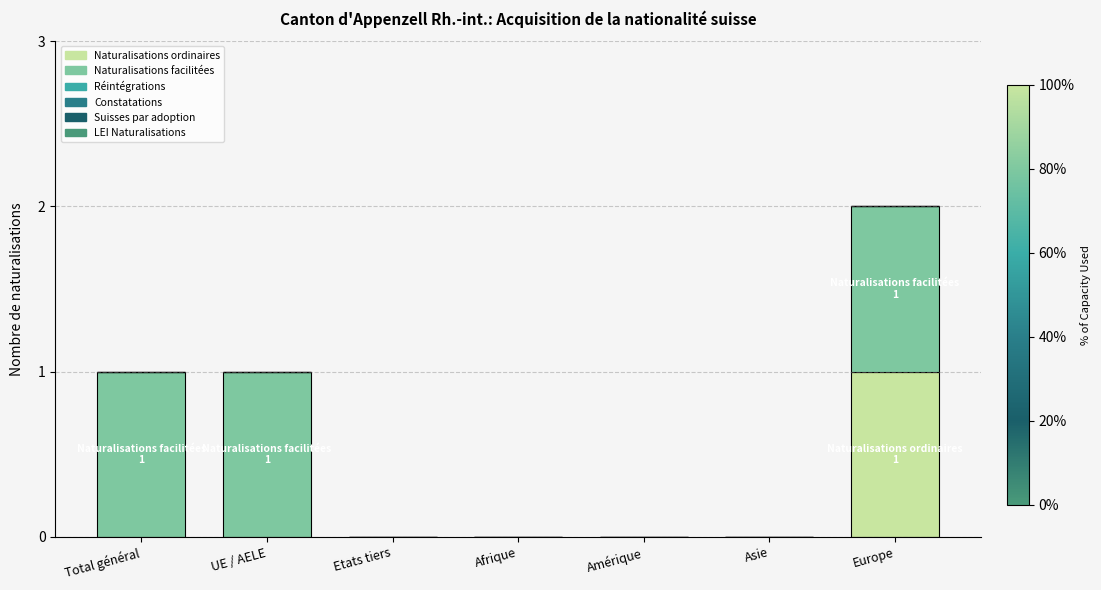

Reading left to right, what are the values for Naturalisations ordinaires?

Total général=0	UE / AELE=0	Etats tiers=0	Afrique=0	Amérique=0	Asie=0	Europe=1